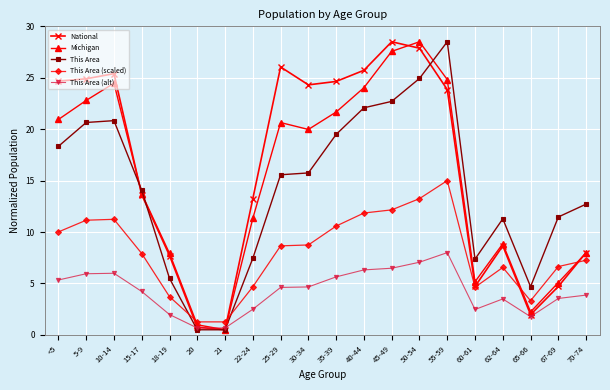

What is the highest value of the National series?

28.5